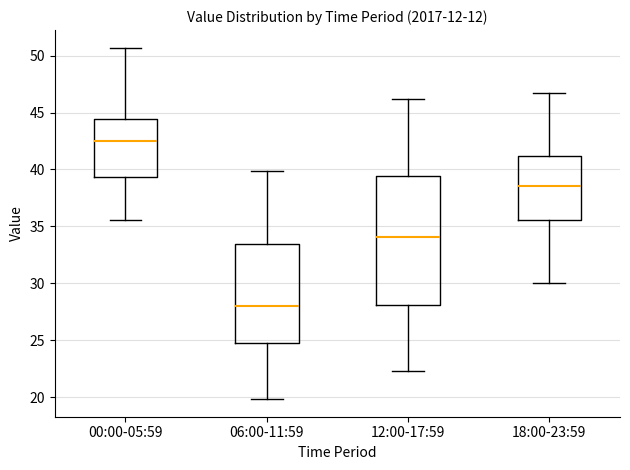

Comparing the boxes themselves (not the whiskers), which one is the tallest?

12:00-17:59